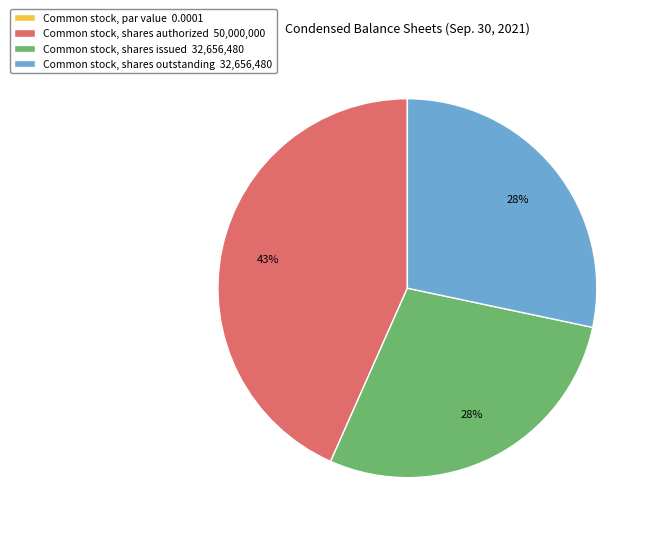

Is there a majority slice in this chart?

No